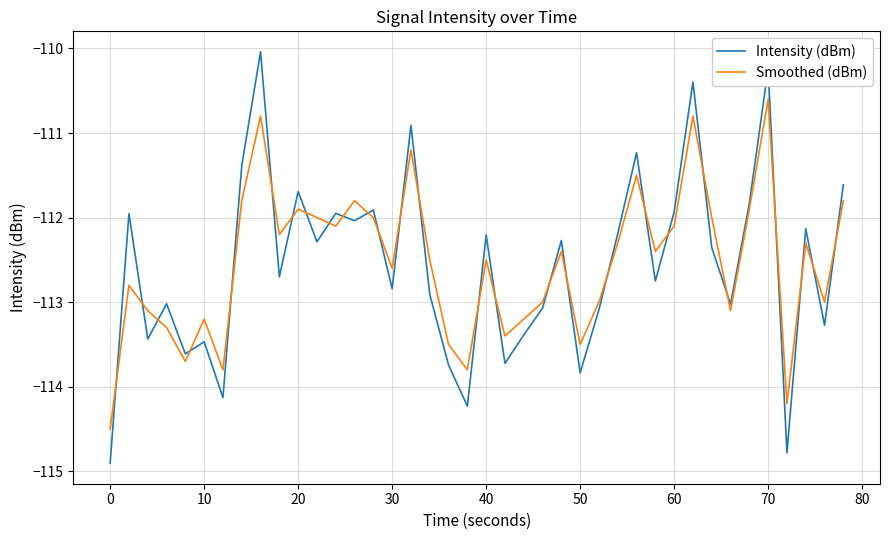

What is the difference between the maximum and minimum values in the Intensity (dBm) series?

4.9